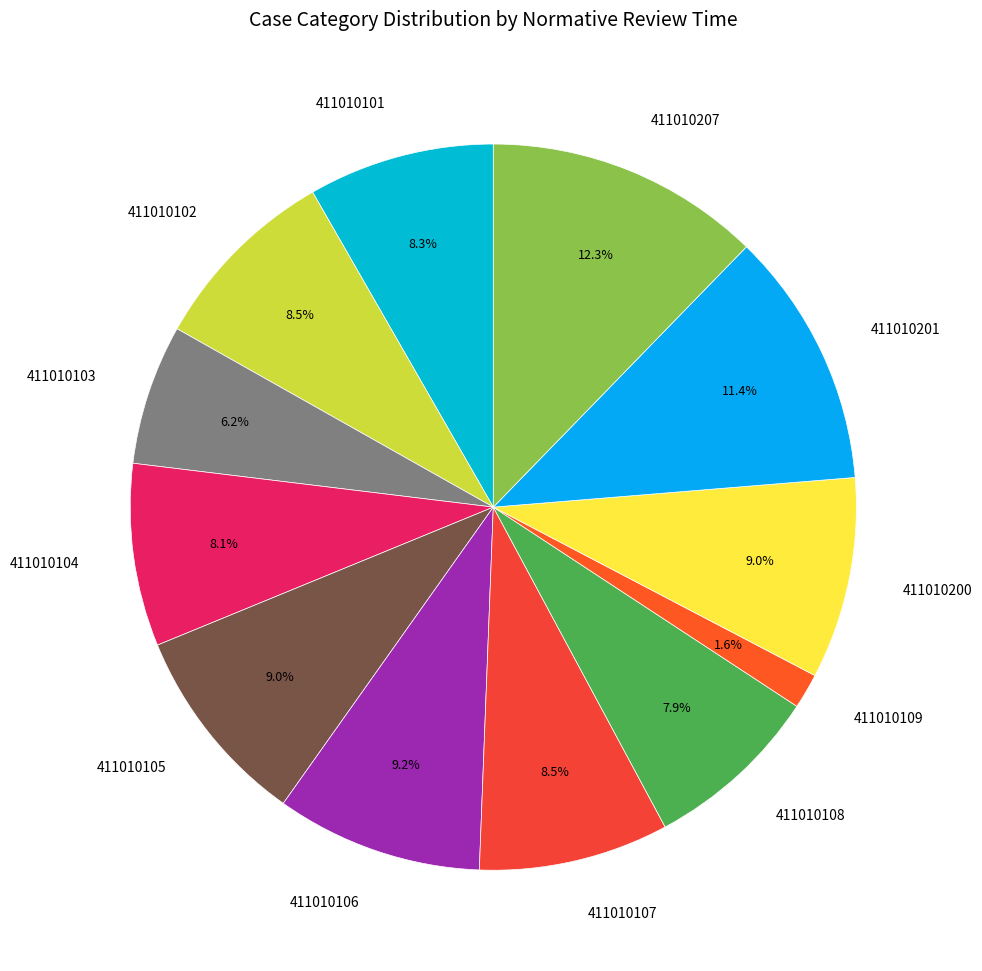

Does 411010107 account for over 50% of the chart?

No